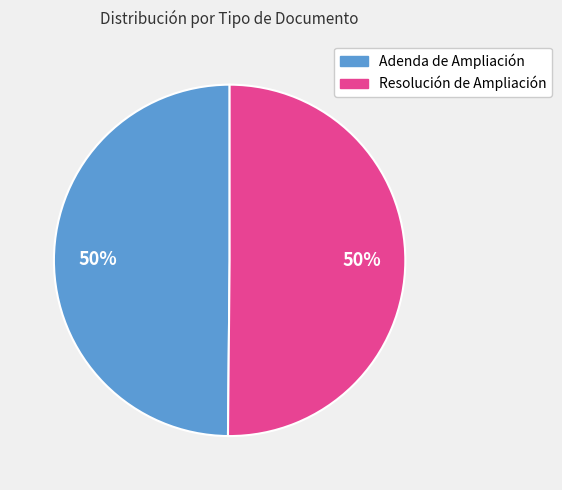

The Adenda de Ampliación slice represents 50% of the pie. True or false?

True